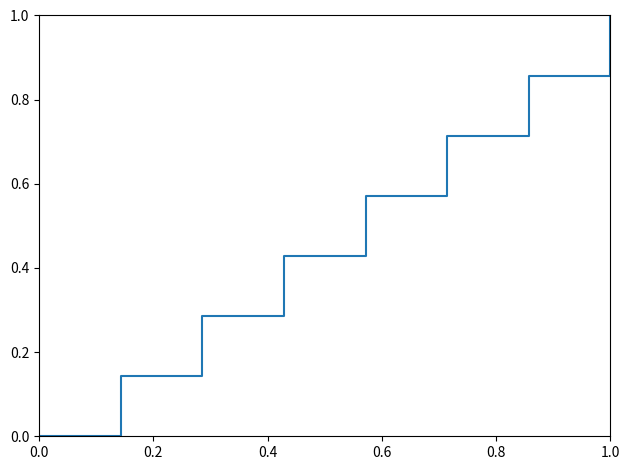

True or false: there are more than 2 points higher than both neighbors.

False